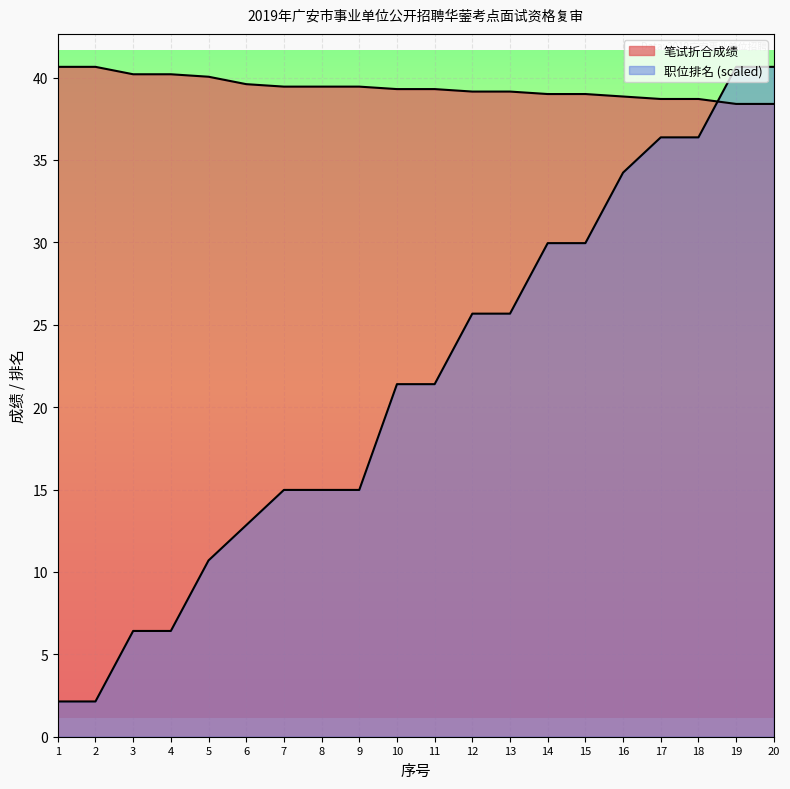

What is the value of the 职位排名 point at the 17th from the left?

36.4